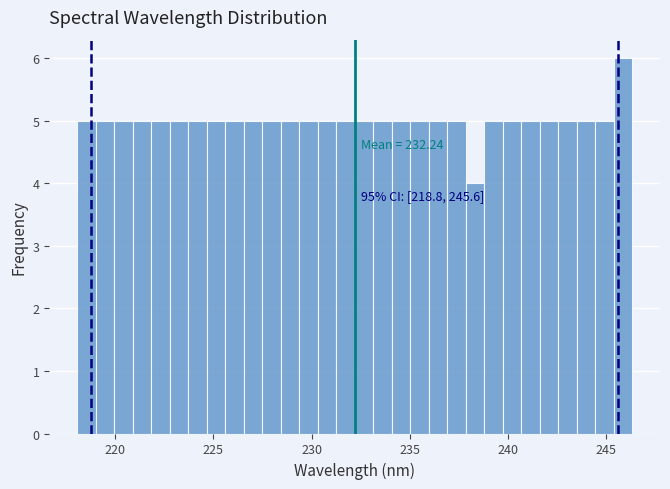

Around what value on the x-axis is the tallest bar? Give the approximate position of its centre, as read against the axis.

246.0